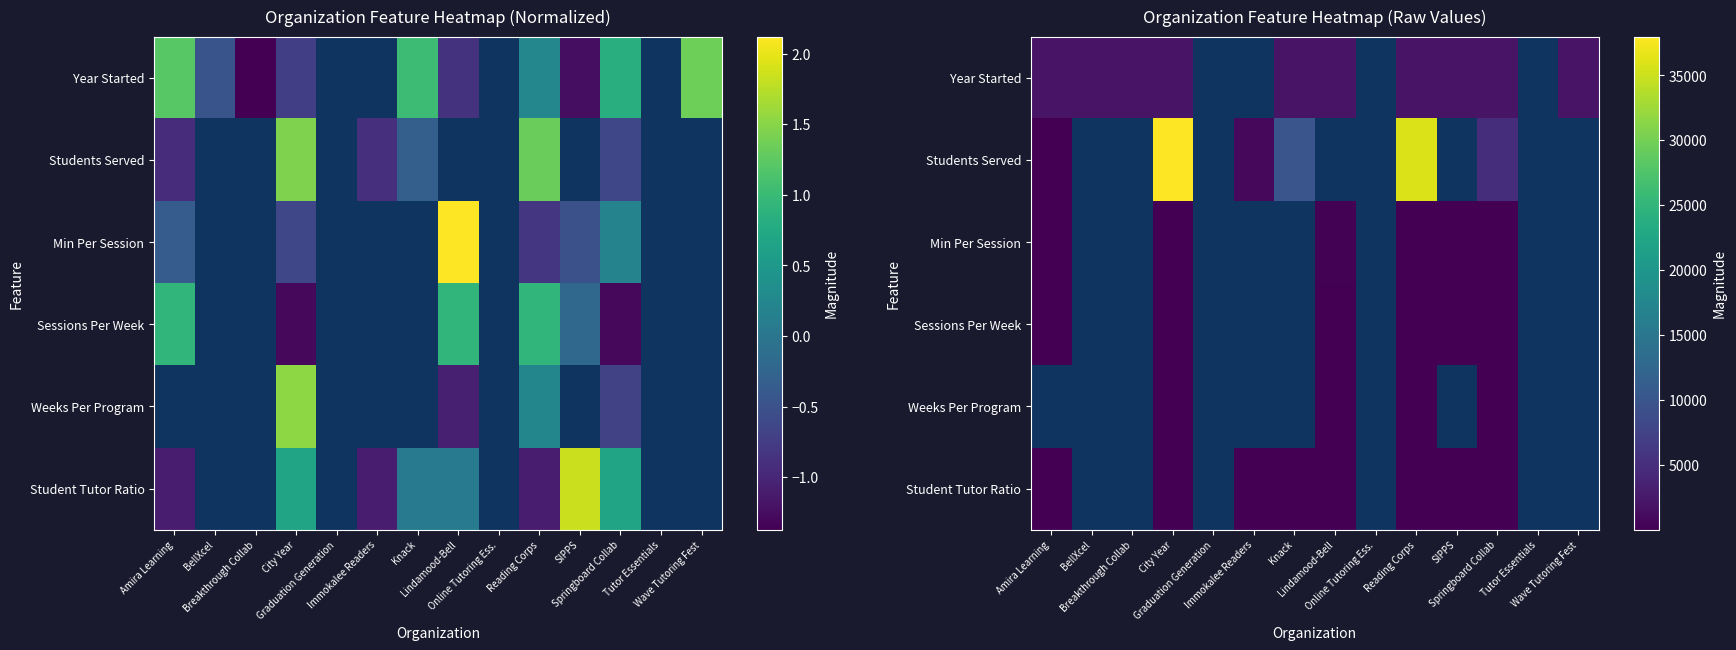

Is it true that Weeks Per Program equals 5.2 at City Year?

False